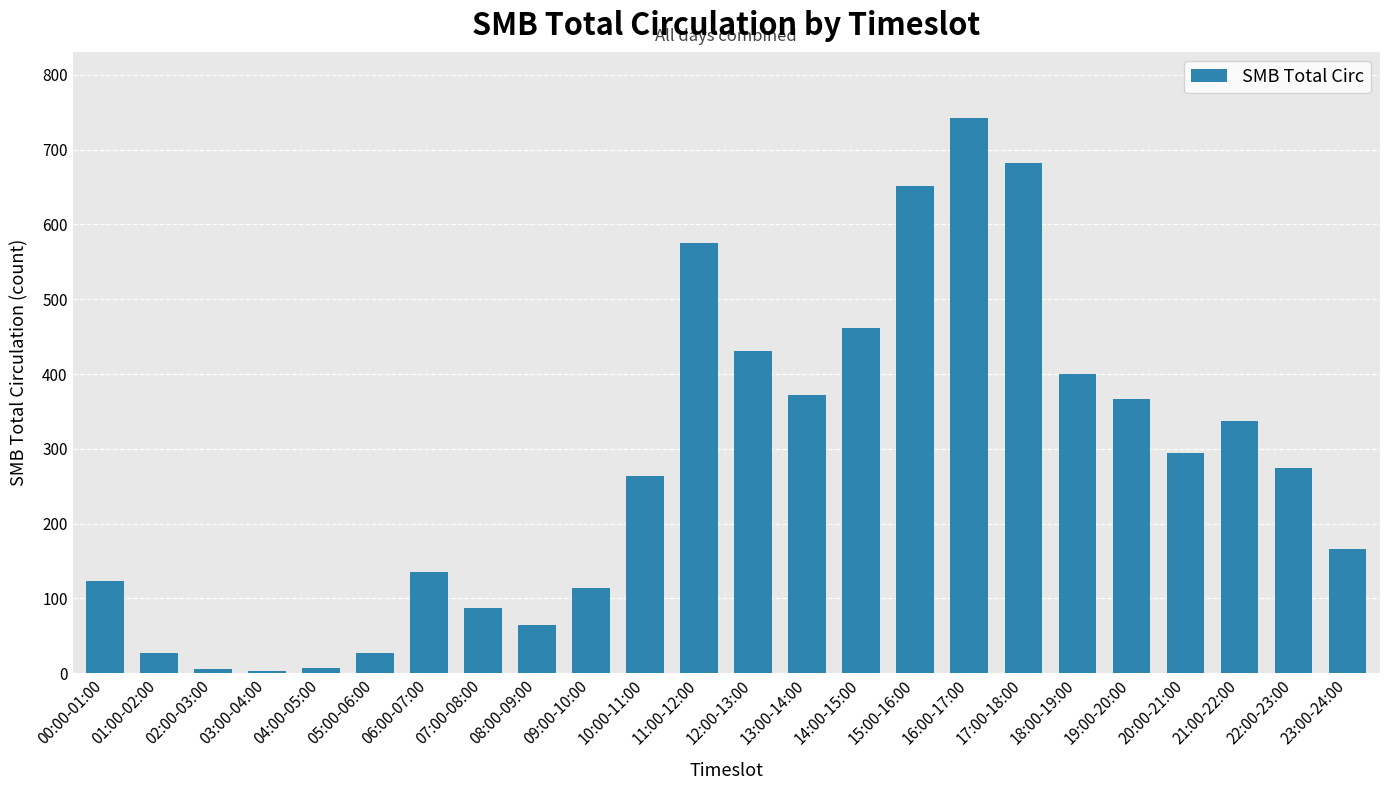

At which label does the data first exceed 274?

11:00-12:00